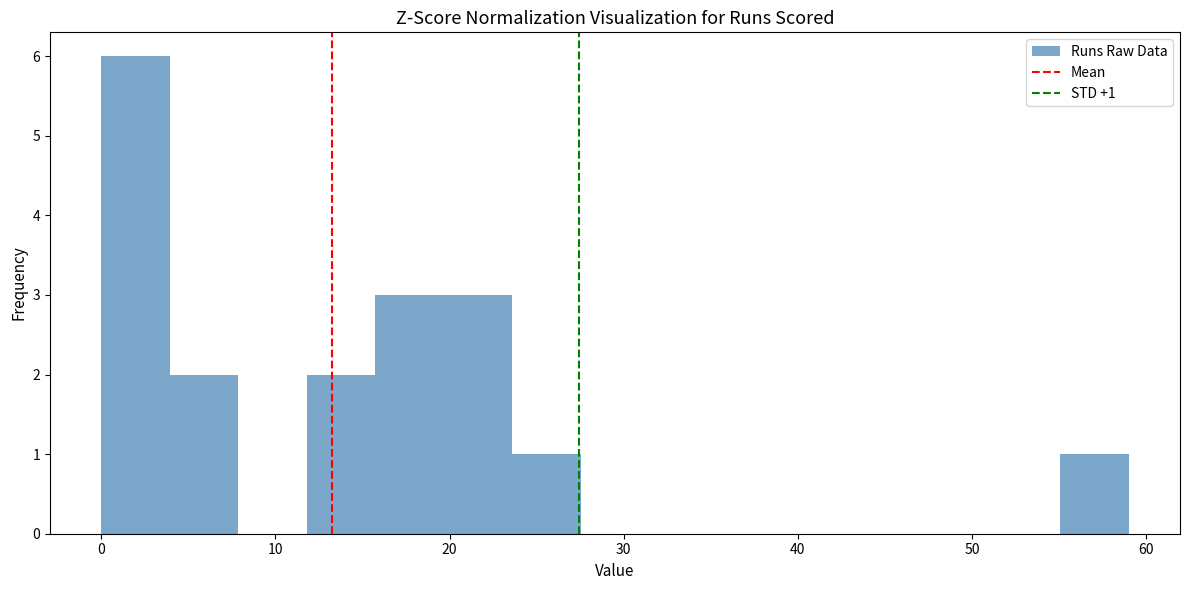

Around what value on the x-axis is the tallest bar? Give the approximate position of its centre, as read against the axis.

2